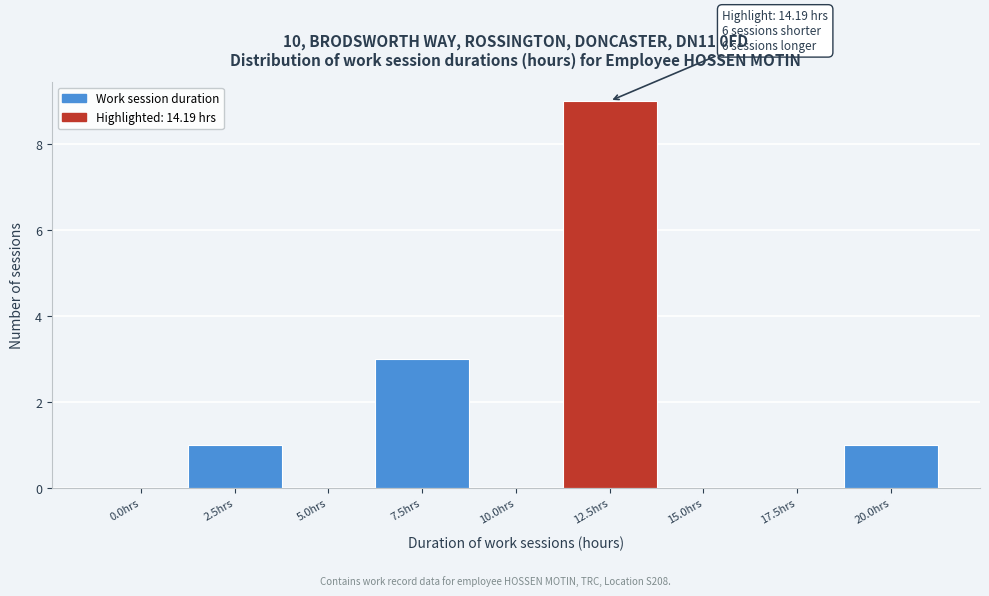

Reading left to right, list all the values displayed in this chart.

0.0hrs=0	2.5hrs=1	5.0hrs=0	7.5hrs=3	10.0hrs=0	12.5hrs=9	15.0hrs=0	17.5hrs=0	20.0hrs=1